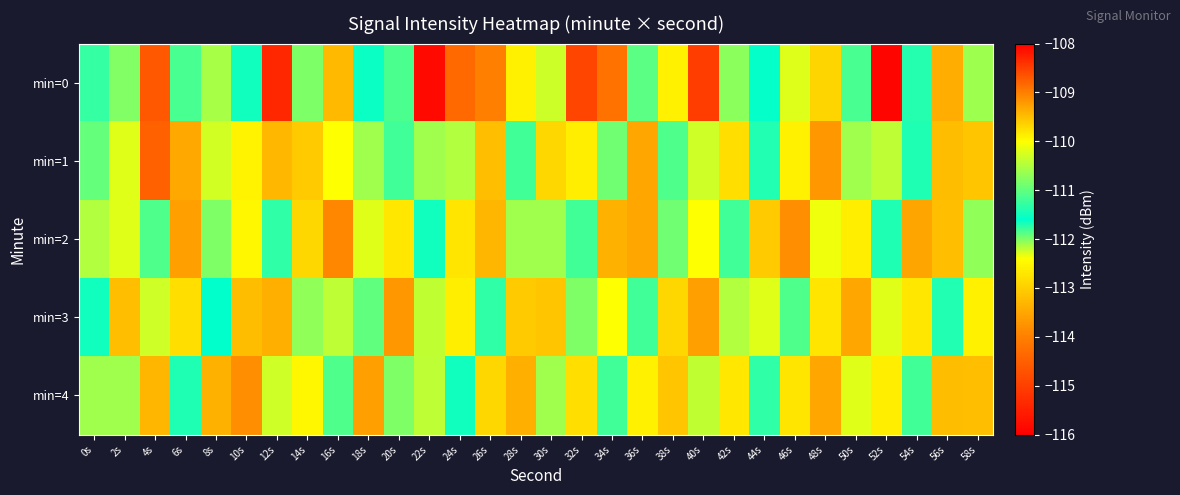

Reading right to left, extract all data points from this chart.

min=0: 58s=-110.6	56s=-113.4	54s=-111.7	52s=-115.9	50s=-111.1	48s=-109.7	46s=-110.2	44s=-111.6	42s=-112.0	40s=-115.0	38s=-109.9	36s=-111.9	34s=-114.2	32s=-108.6	30s=-110.3	28s=-109.9	26s=-114.0	24s=-114.3	22s=-108.1	20s=-111.8	18s=-111.5	16s=-113.3	14s=-112.0	12s=-115.4	10s=-111.5	8s=-110.6	6s=-111.1	4s=-114.6	2s=-112.0	0s=-111.3
min=1: 58s=-113.1	56s=-109.5	54s=-111.7	52s=-112.2	50s=-110.6	48s=-113.7	46s=-109.9	44s=-111.4	42s=-112.8	40s=-110.3	38s=-111.1	36s=-113.5	34s=-110.9	32s=-112.6	30s=-109.7	28s=-111.8	26s=-113.2	24s=-110.5	22s=-112.1	20s=-111.2	18s=-110.6	16s=-112.4	14s=-109.6	12s=-109.4	10s=-112.5	8s=-112.3	6s=-113.5	4s=-108.8	2s=-110.2	0s=-111.9
min=2: 58s=-110.7	56s=-113.2	54s=-109.3	52s=-111.7	50s=-112.6	48s=-110.1	46s=-113.8	44s=-109.6	42s=-111.2	40s=-112.4	38s=-110.9	36s=-113.5	34s=-109.4	32s=-111.8	30s=-112.1	28s=-110.6	26s=-113.3	24s=-109.8	22s=-111.5	20s=-112.7	18s=-110.2	16s=-113.9	14s=-109.7	12s=-111.3	10s=-112.5	8s=-110.8	6s=-113.6	4s=-111.1	2s=-112.3	0s=-110.5
min=3: 58s=-109.9	56s=-111.4	54s=-112.7	52s=-110.2	50s=-113.5	48s=-109.8	46s=-111.1	44s=-112.3	42s=-110.5	40s=-113.6	38s=-109.7	36s=-111.2	34s=-112.4	32s=-110.8	30s=-113.1	28s=-109.6	26s=-111.3	24s=-112.6	22s=-110.4	20s=-113.7	18s=-111.0	16s=-112.2	14s=-110.7	12s=-113.4	10s=-109.5	8s=-111.6	6s=-112.8	4s=-110.3	2s=-113.2	0s=-111.5
min=4: 58s=-113.2	56s=-109.5	54s=-111.8	52s=-112.6	50s=-110.2	48s=-113.5	46s=-109.8	44s=-111.3	42s=-112.7	40s=-110.4	38s=-113.1	36s=-109.9	34s=-111.2	32s=-112.8	30s=-110.6	28s=-113.4	26s=-109.7	24s=-111.5	22s=-112.2	20s=-110.8	18s=-113.6	16s=-111.1	14s=-112.5	12s=-110.3	10s=-113.8	8s=-109.4	6s=-111.7	4s=-113.3	2s=-110.6	0s=-112.1